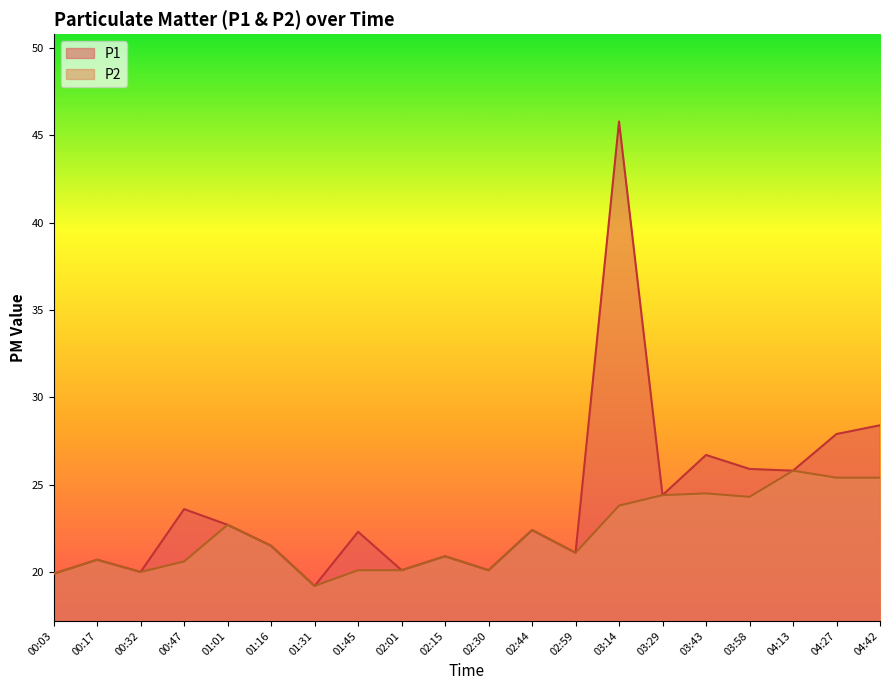

True or false: P1 has more than 2 points higher than both neighbors.

True